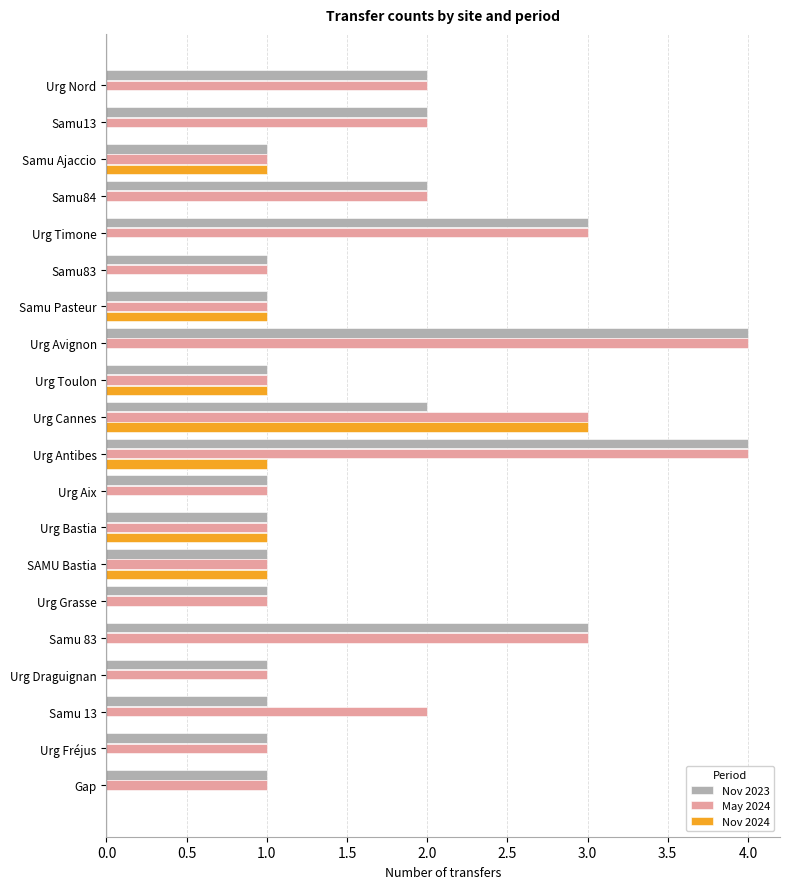

Which category has the highest value in the Nov 2024 series?

Urg Cannes